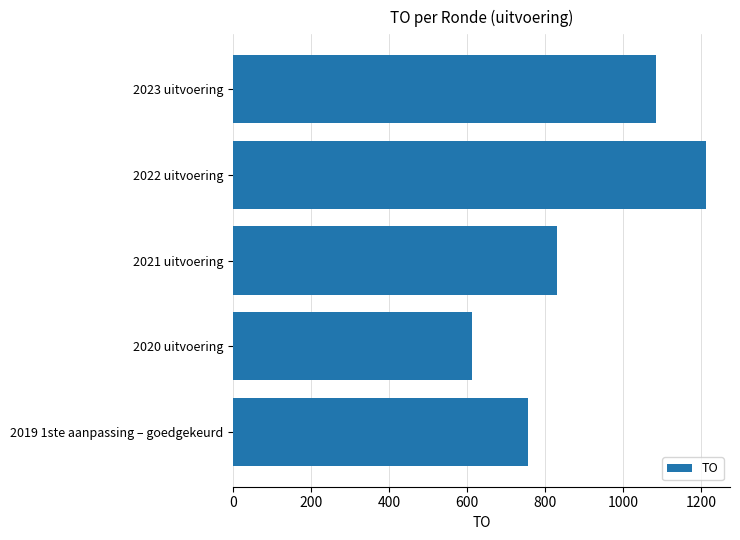

What is the smallest value displayed?

612